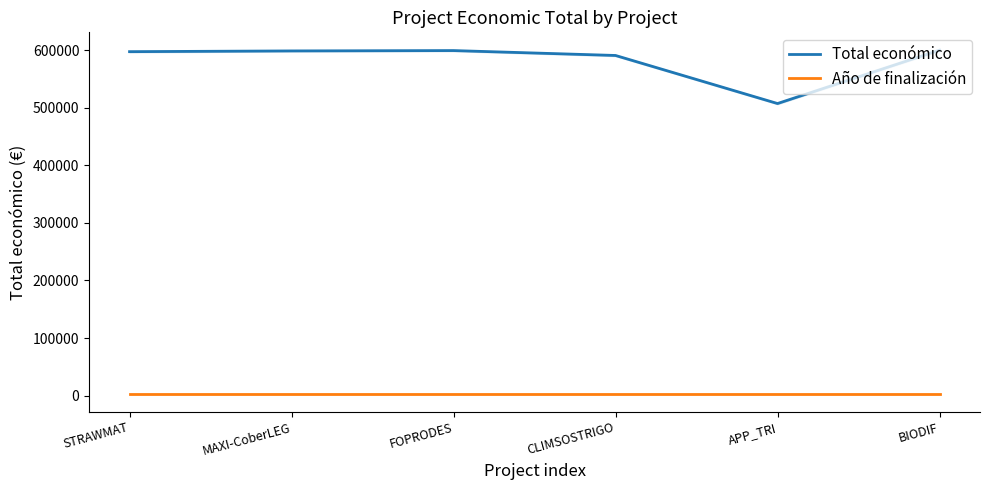

Rank the series by their maximum value, from highest to lowest.

Total económico, Año de finalización